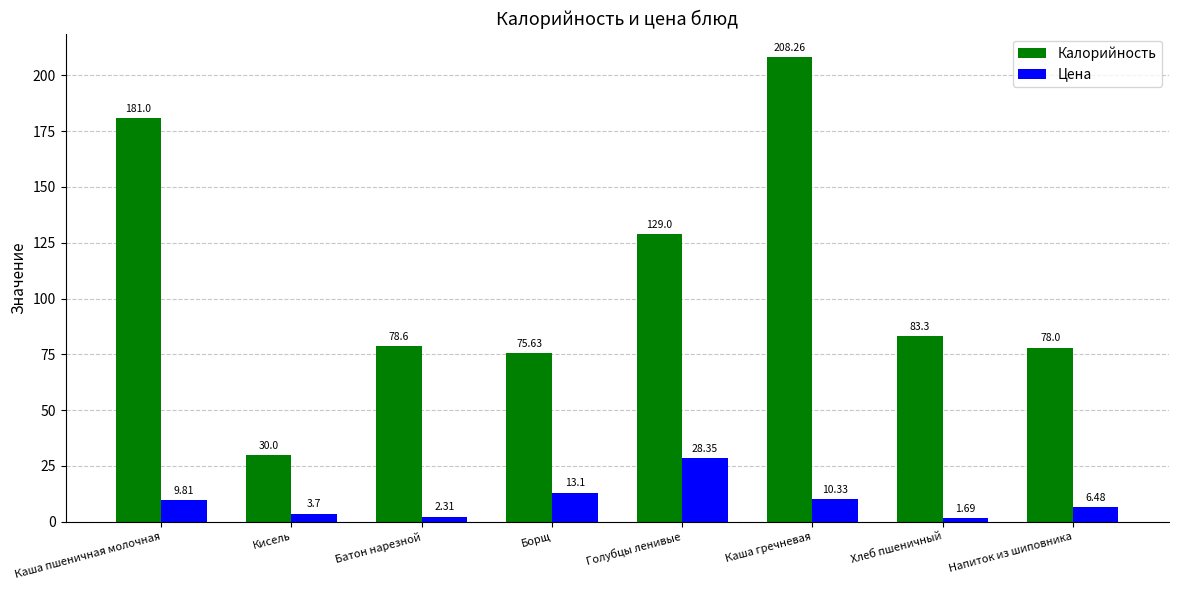

What is the sum of all Калорийность values?

863.8